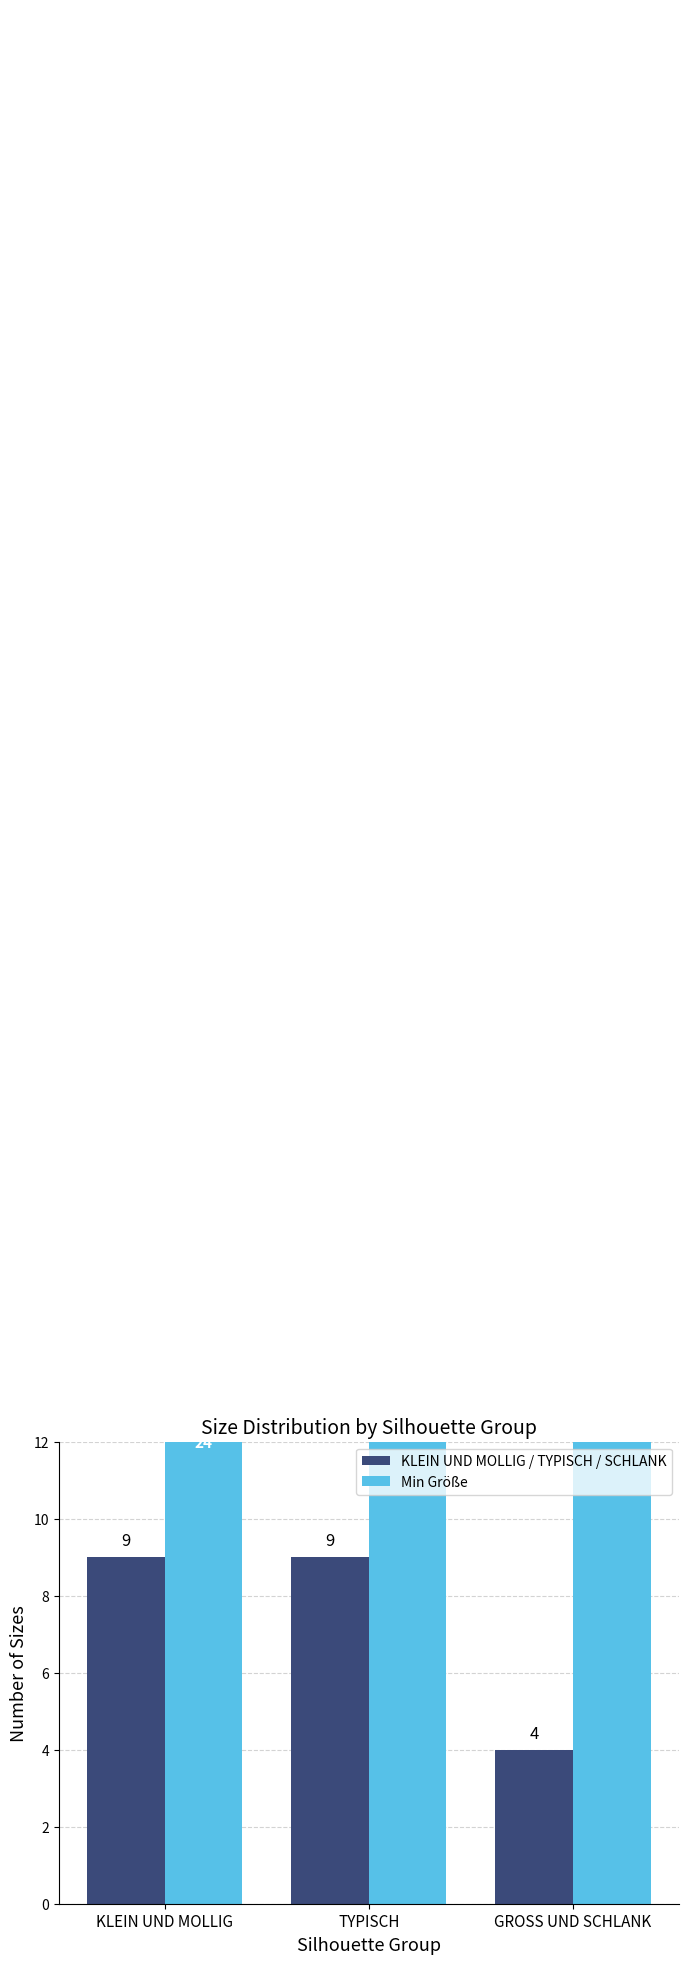

Are the bars grouped side by side (vs. stacked)?

Yes